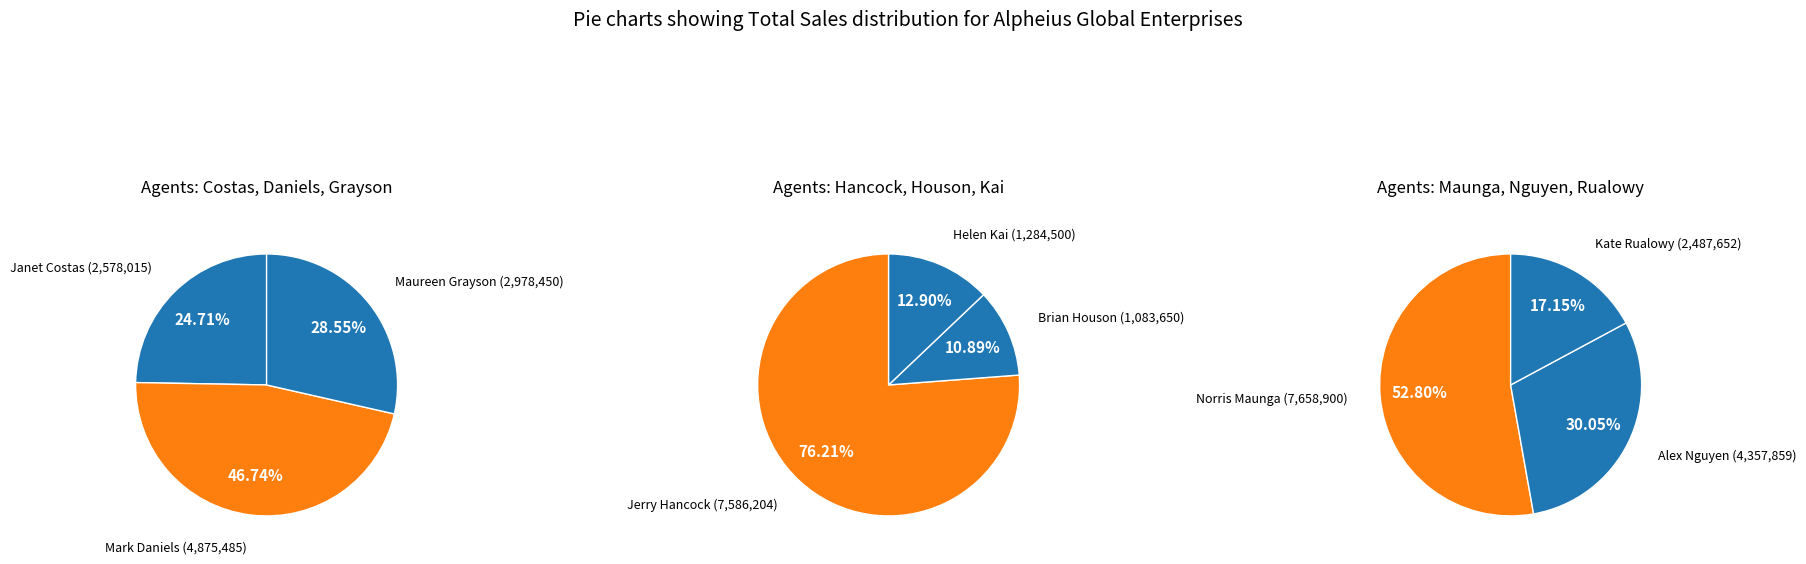

To the nearest percent, what is the combined percentage of 3 and 5?

25%